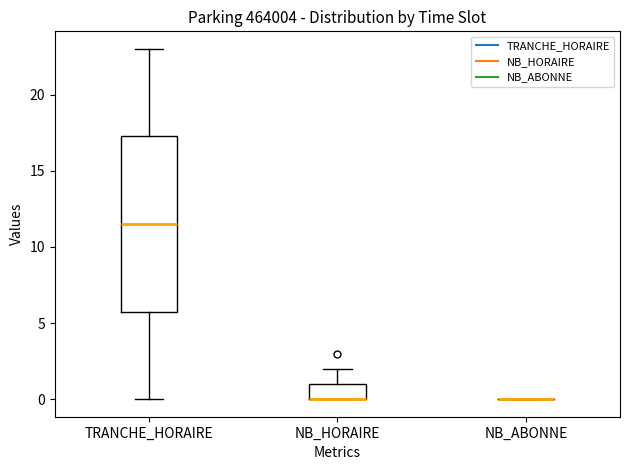

Reading left to right, transcribe this box plot: for each box, give where its median line is, the range the box spans, and where its two whiskers end, as read against the y-axis. The values are not printed on the chart, so give them approximately, as read against the axis.

TRANCHE_HORAIRE: median 11.5, box 6.0 to 17.5, whiskers 0.0 to 23.0
NB_HORAIRE: median 0.0 (drawn on the box's lower edge), box 0.0 to 1.0, whiskers 0.0 to 2.0
NB_ABONNE: box collapsed to a line at 0.0, whiskers 0.0 to 0.0